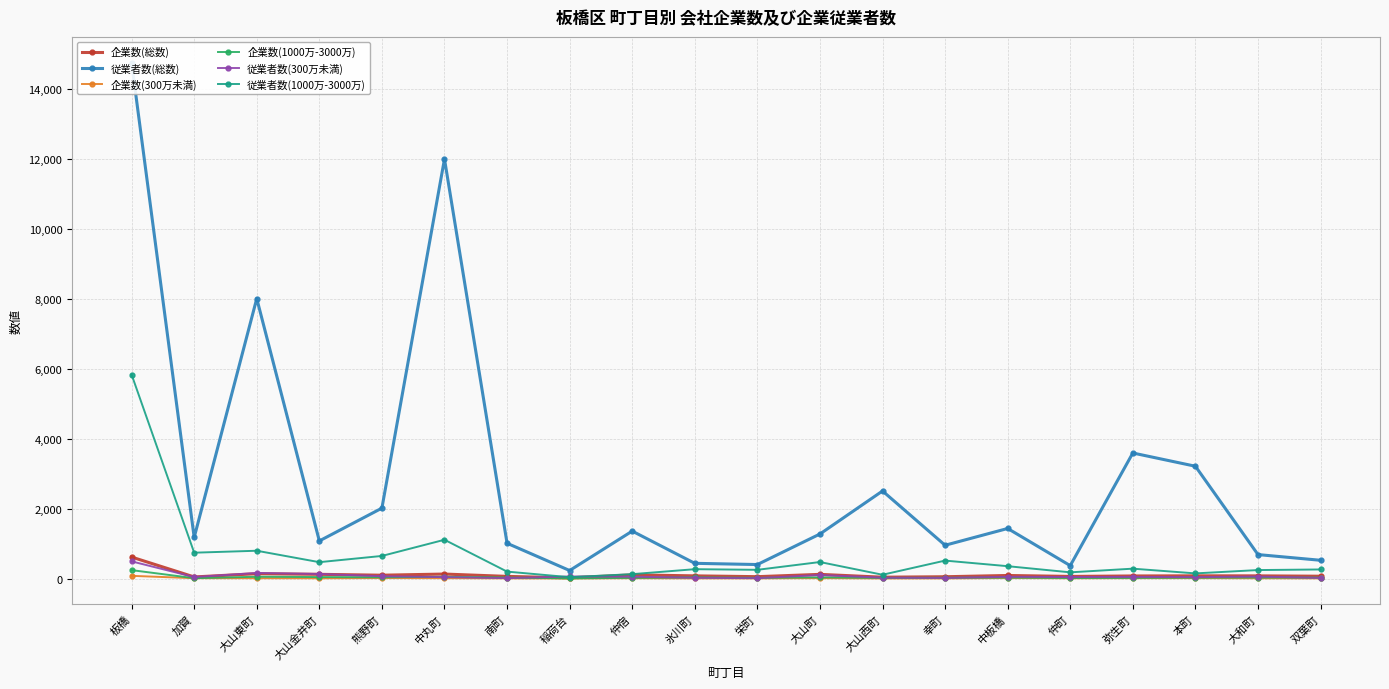

True or false: 従業者数(総数) has more than 2 points higher than both neighbors.

True